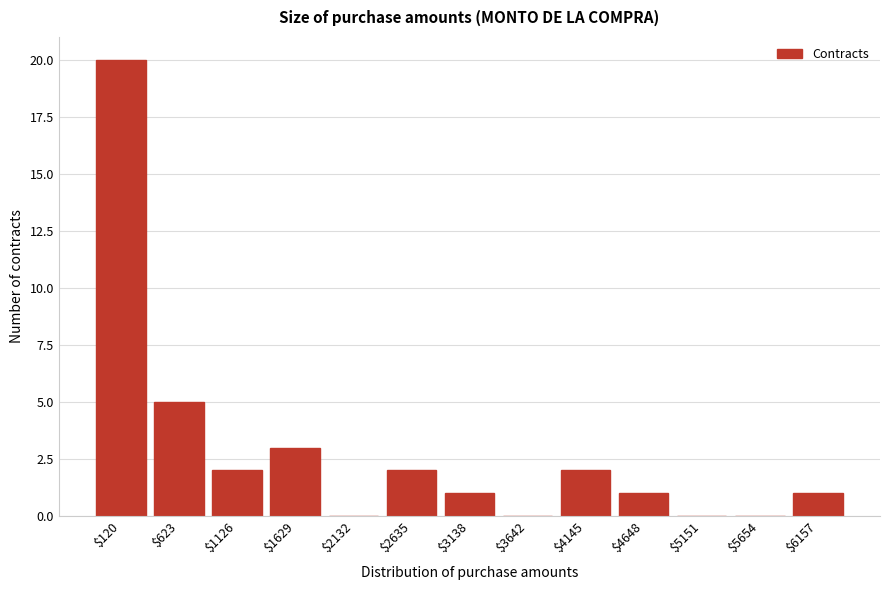

Where is the data nearest to the value 10?

$623